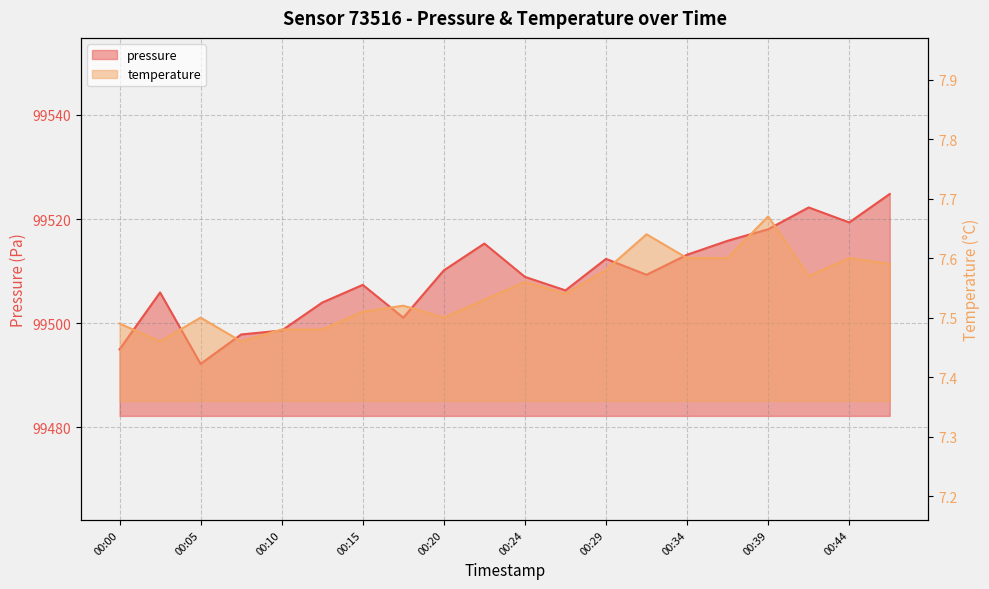

What is the total value across all series at 00:22?

99522.8